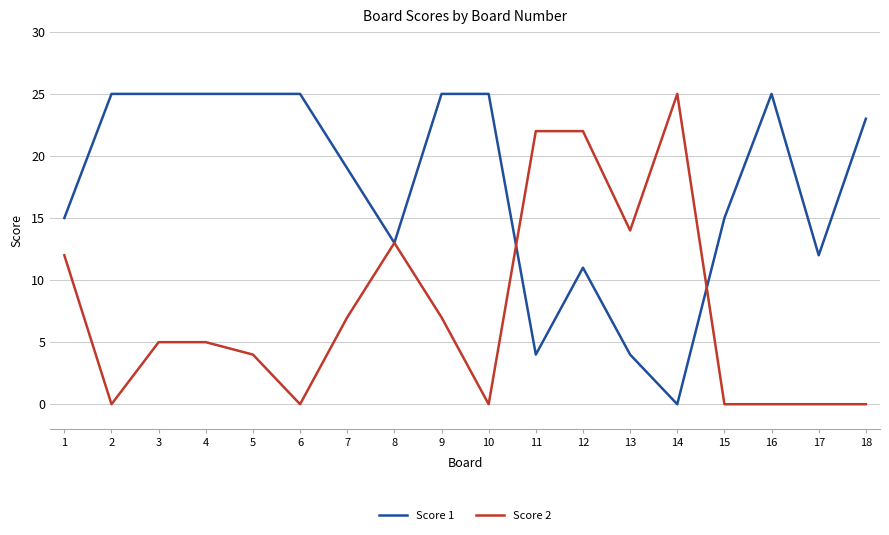

What is the total value across all series at 13?

18